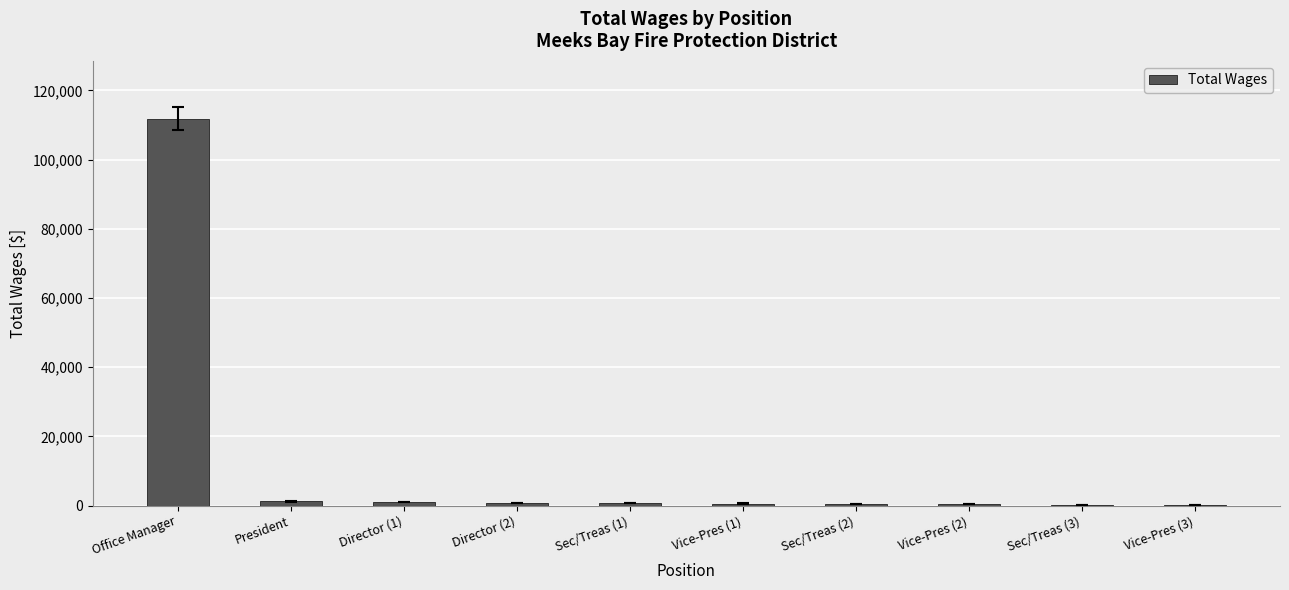

What is the maximum value shown in the chart?

111782